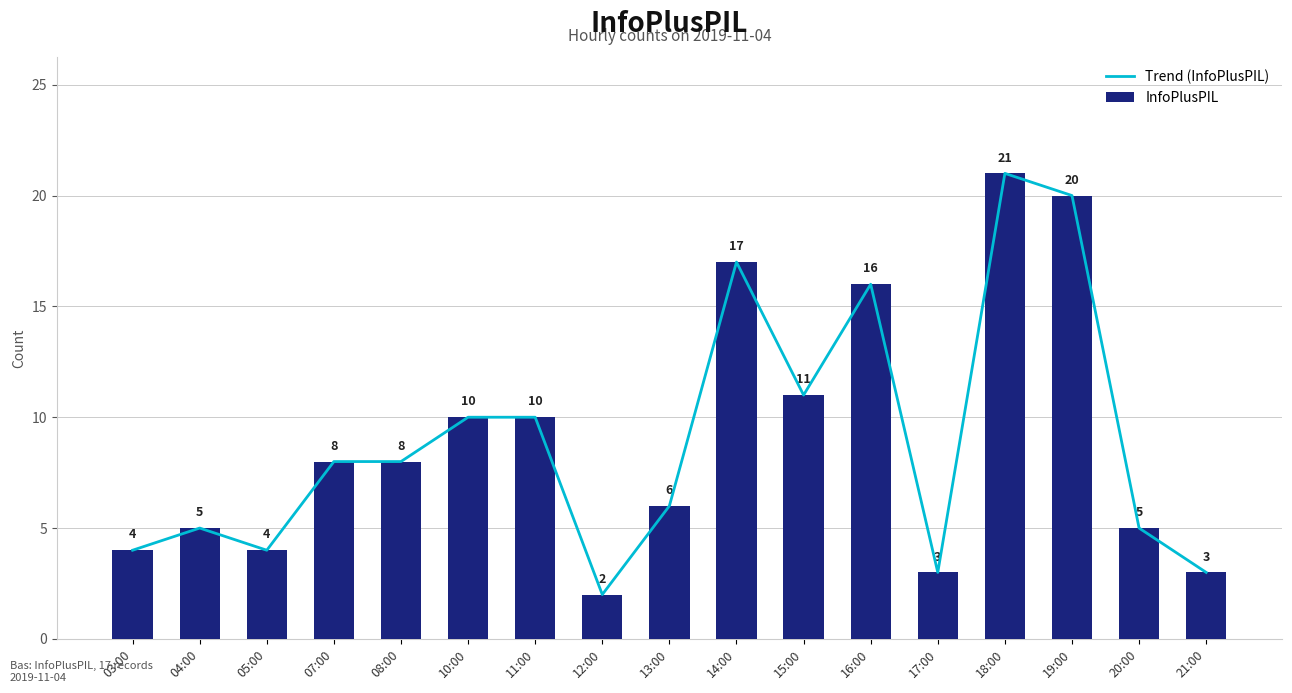

How many values in the Trend (InfoPlusPIL) series exceed 8?

7